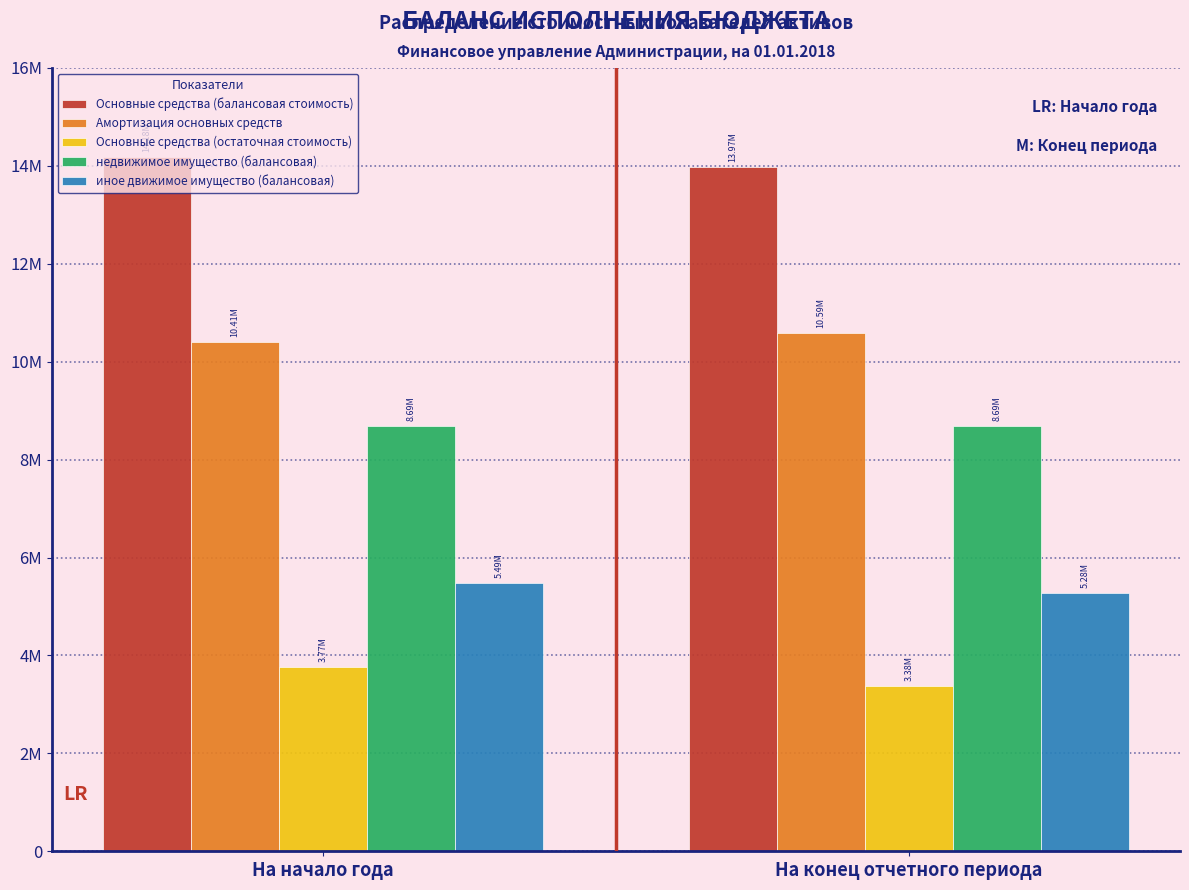

Are the bars grouped side by side (vs. stacked)?

Yes